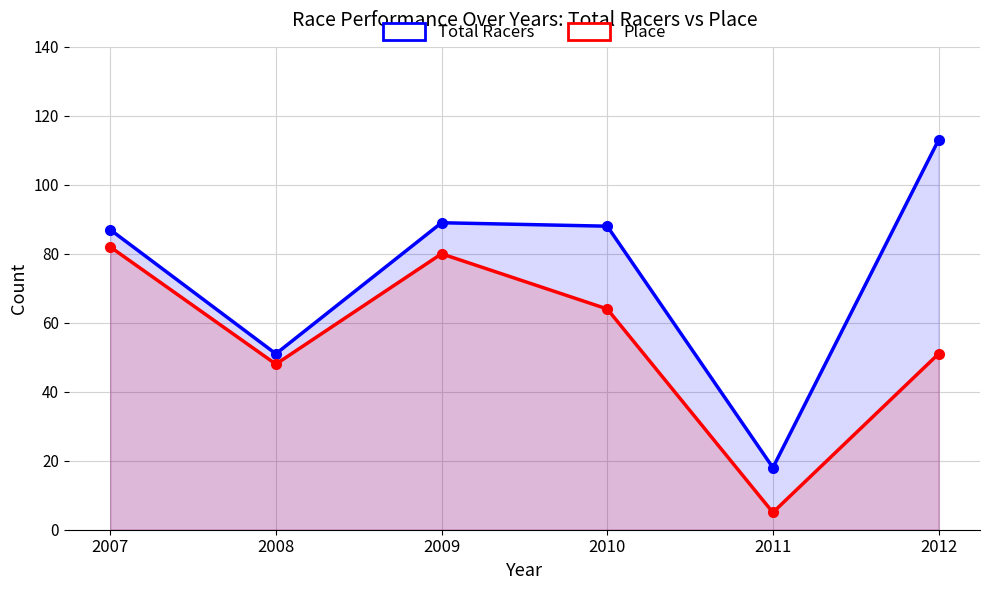

How many series are shown in this chart?

2